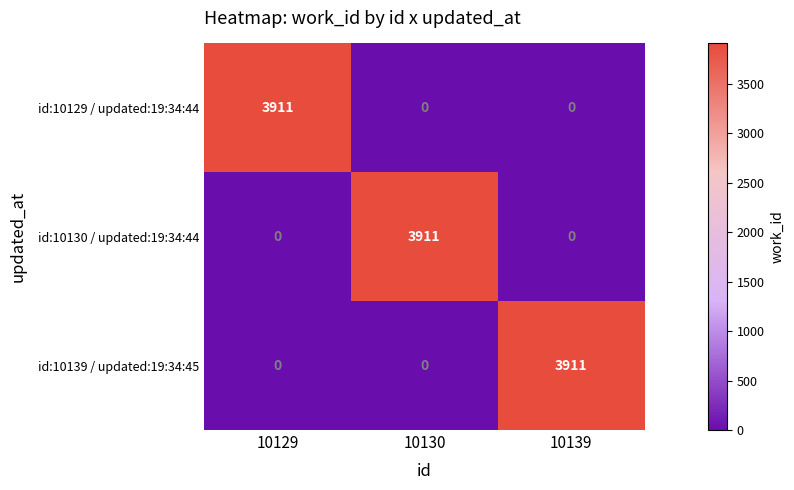

What is the sum of the id:10129 / updated:19:34:44 values at 10139 and 10129?

3911